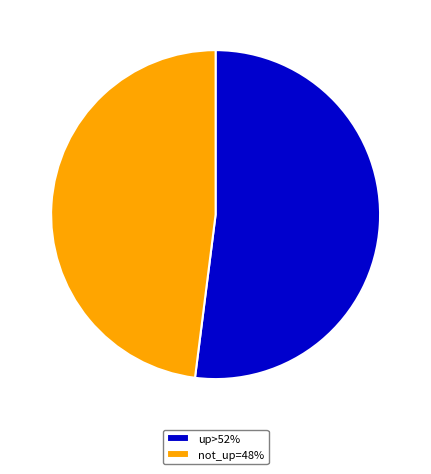

Approximately how many times larger is the value at not_up=48% compared to up>52%?

0.9